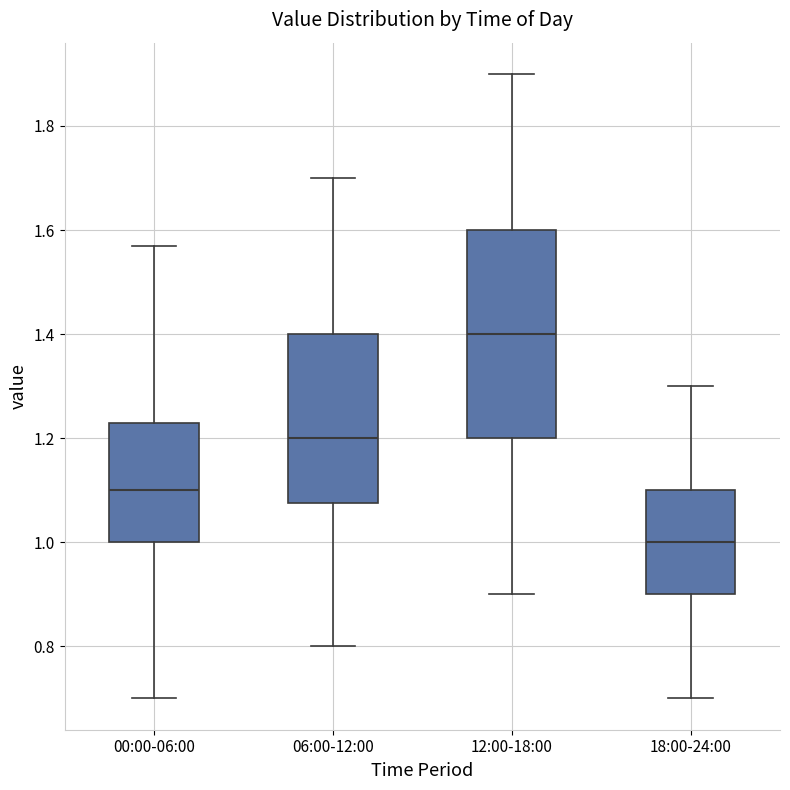

Which box's median line is the highest?

12:00-18:00